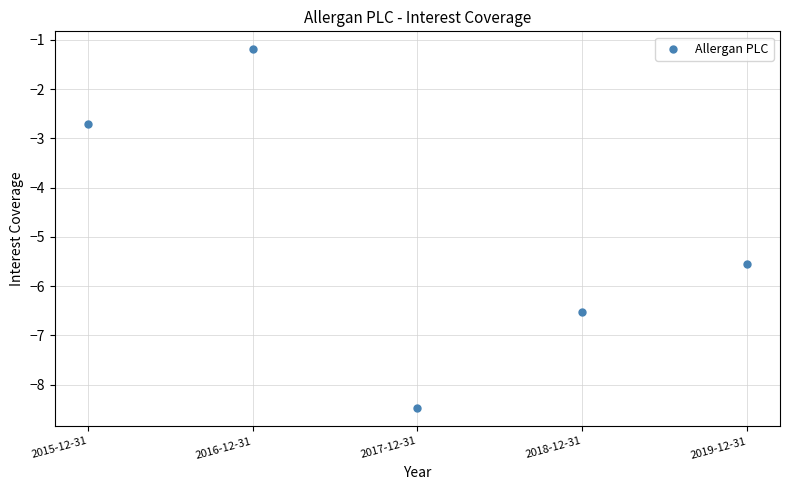

What is the average X value?

2017.0